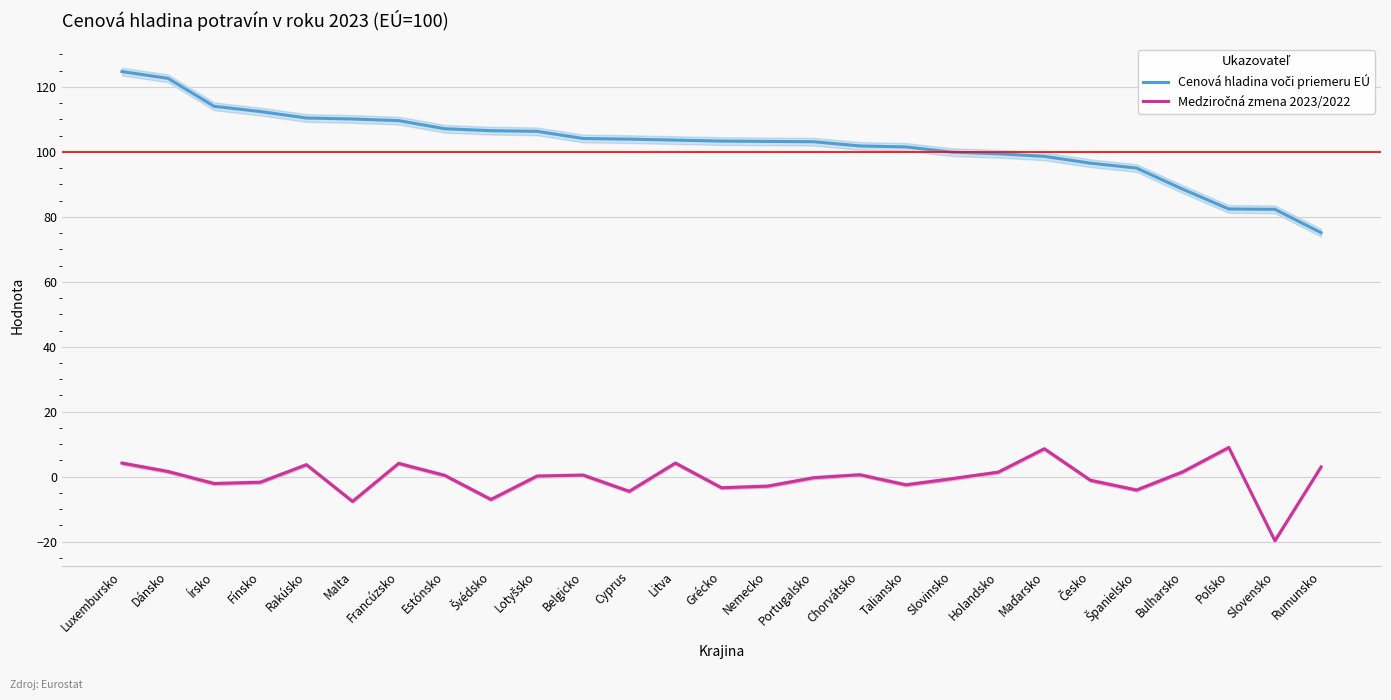

What position from the right is Taliansko?

10